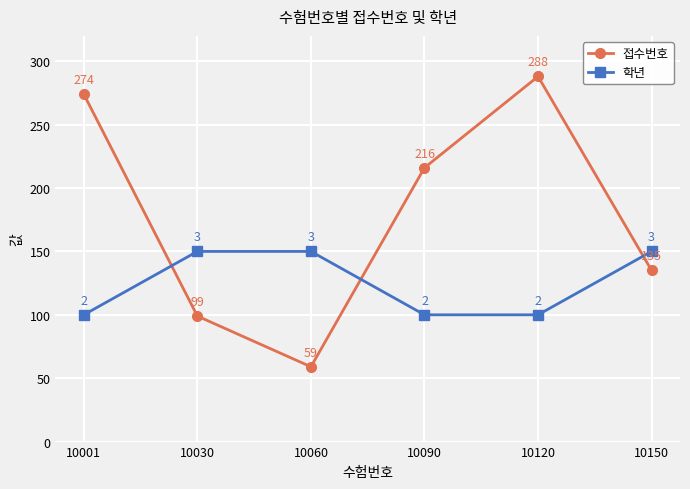

Which series has the largest total across all categories?

접수번호